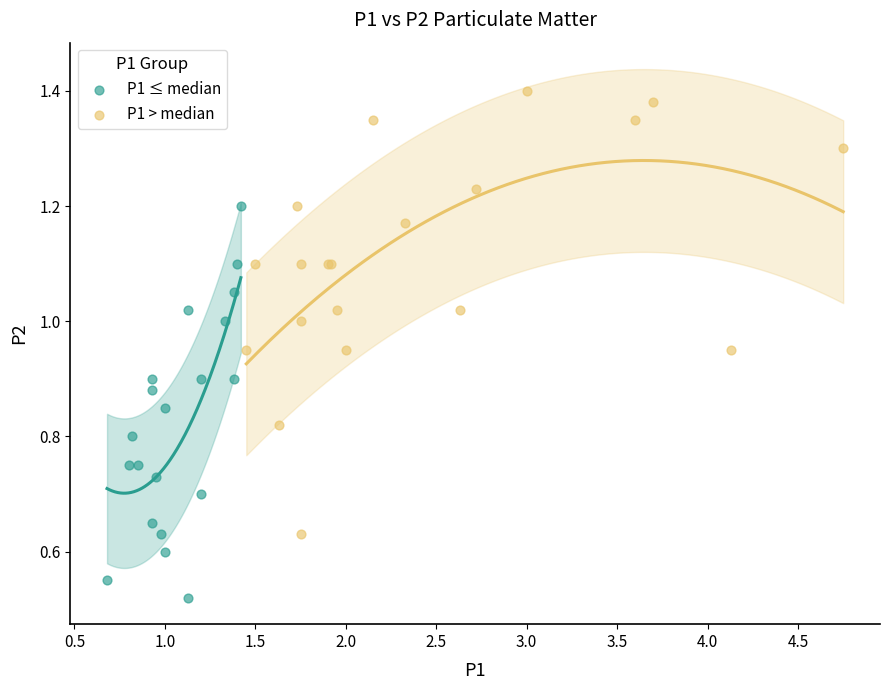

What are all the series names shown in the legend?

P1 ≤ median, P1 > median